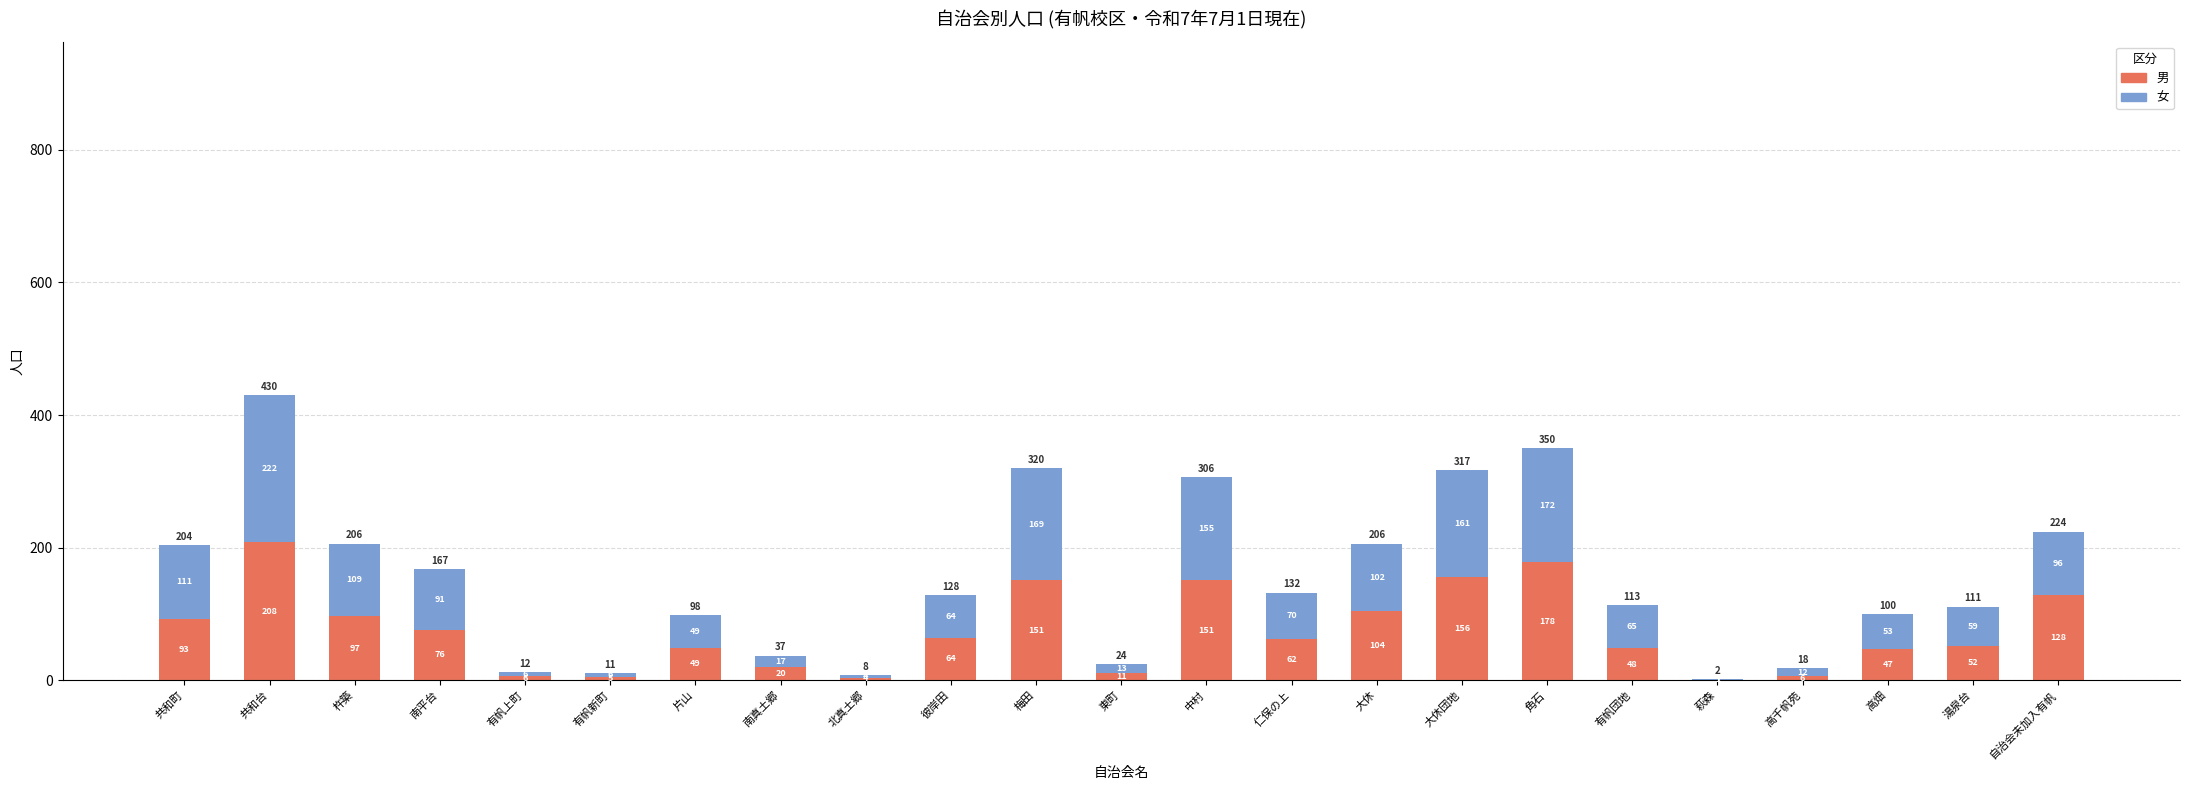

What is the maximum value for 男?

208